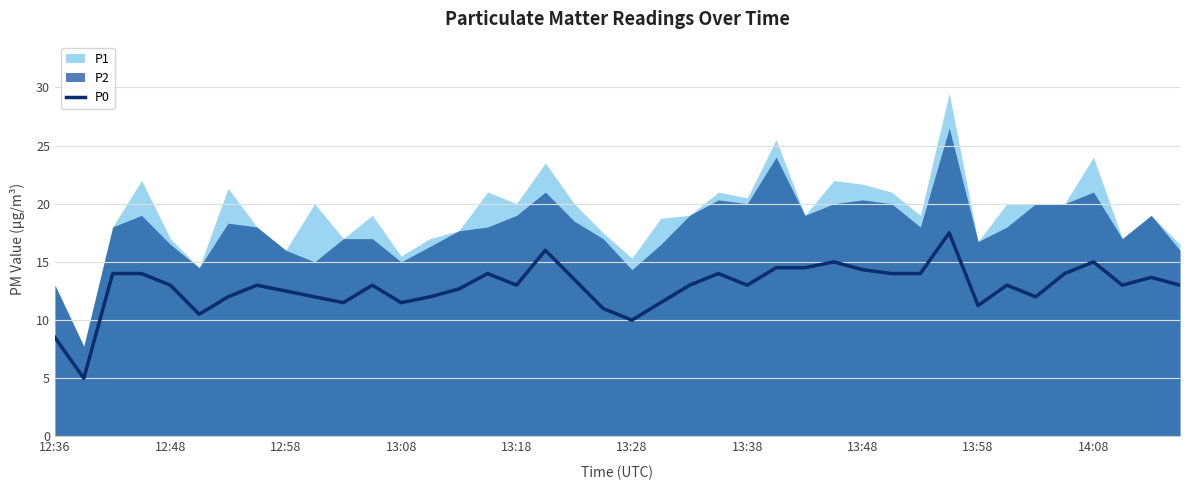

How many data points are above 13?

16